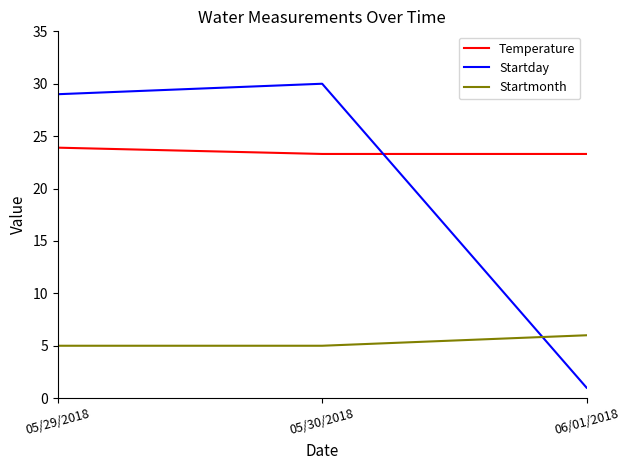

Is it true that Startmonth equals 2.7 at 06/01/2018?

False